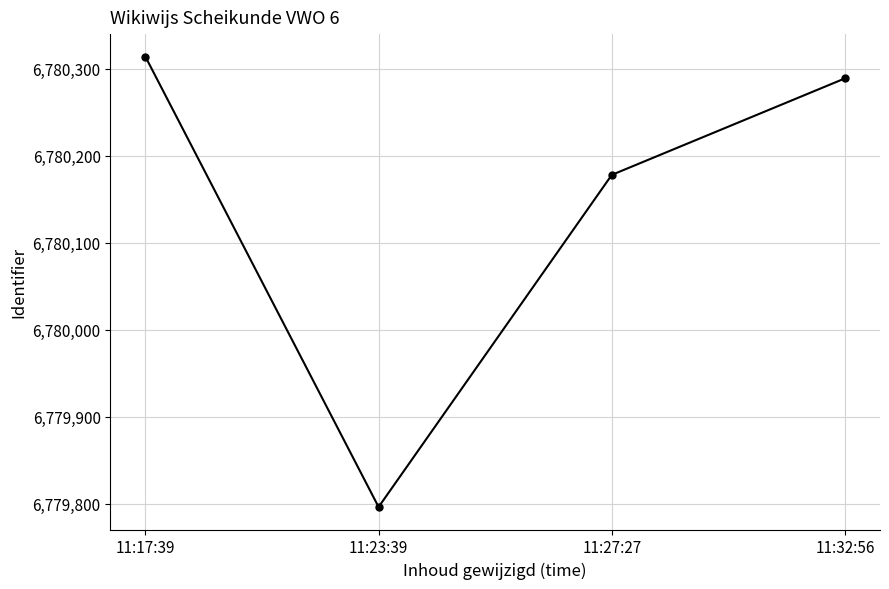

What value does the data have at 11:27:27?

6780178